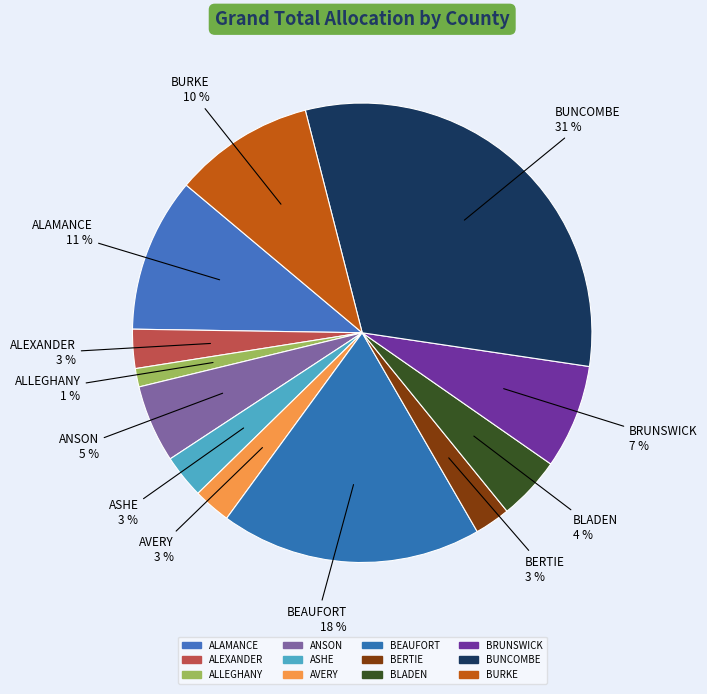

Count the number of slices in the pie.

12